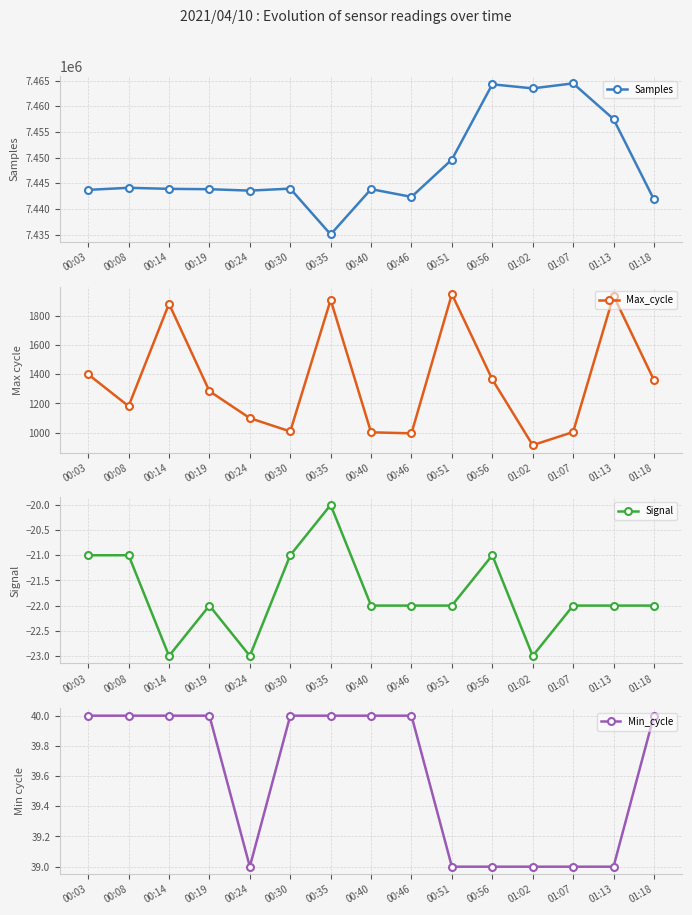

What is the difference between the maximum and minimum values in the Signal series?

3